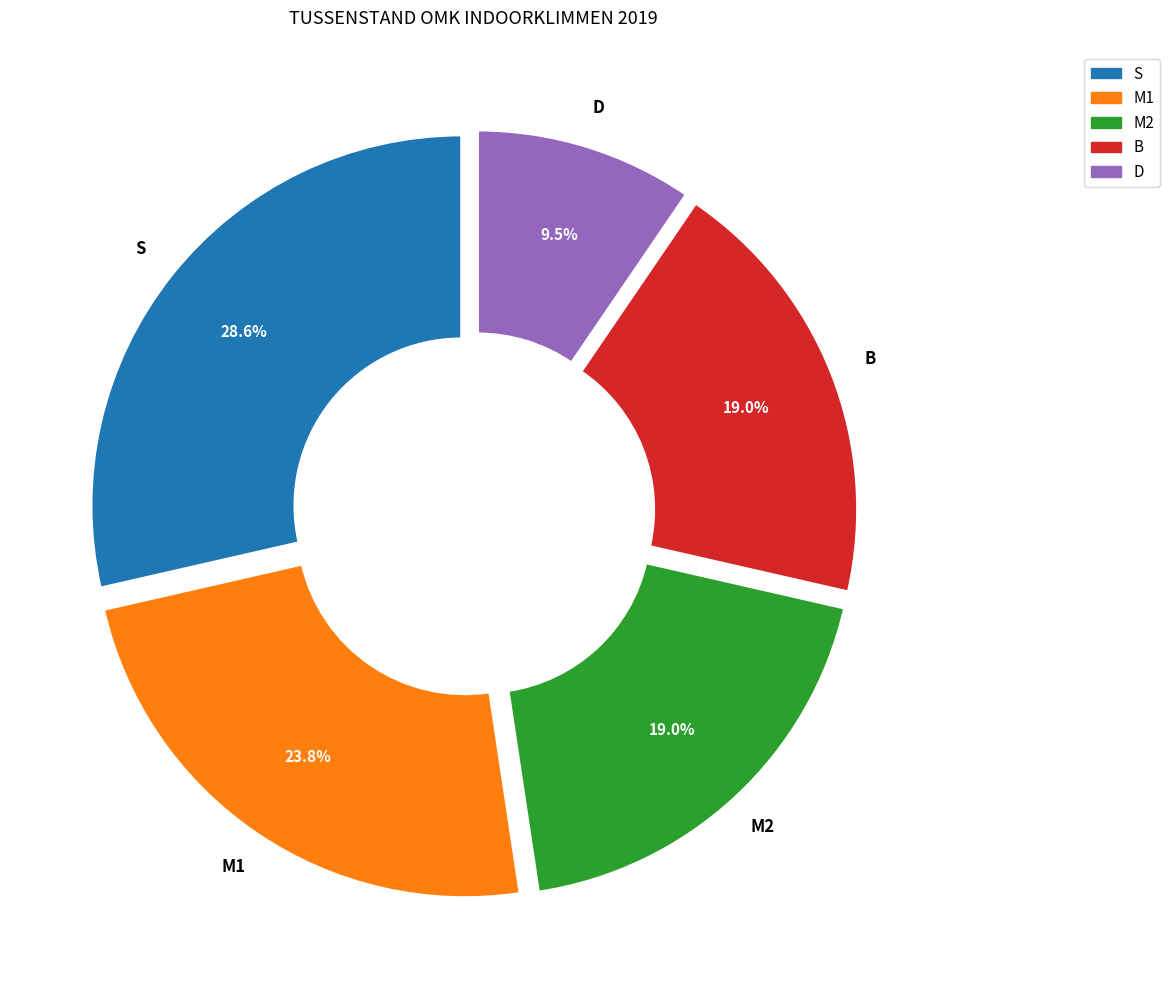

What percentage do D and S together represent?

38.1%